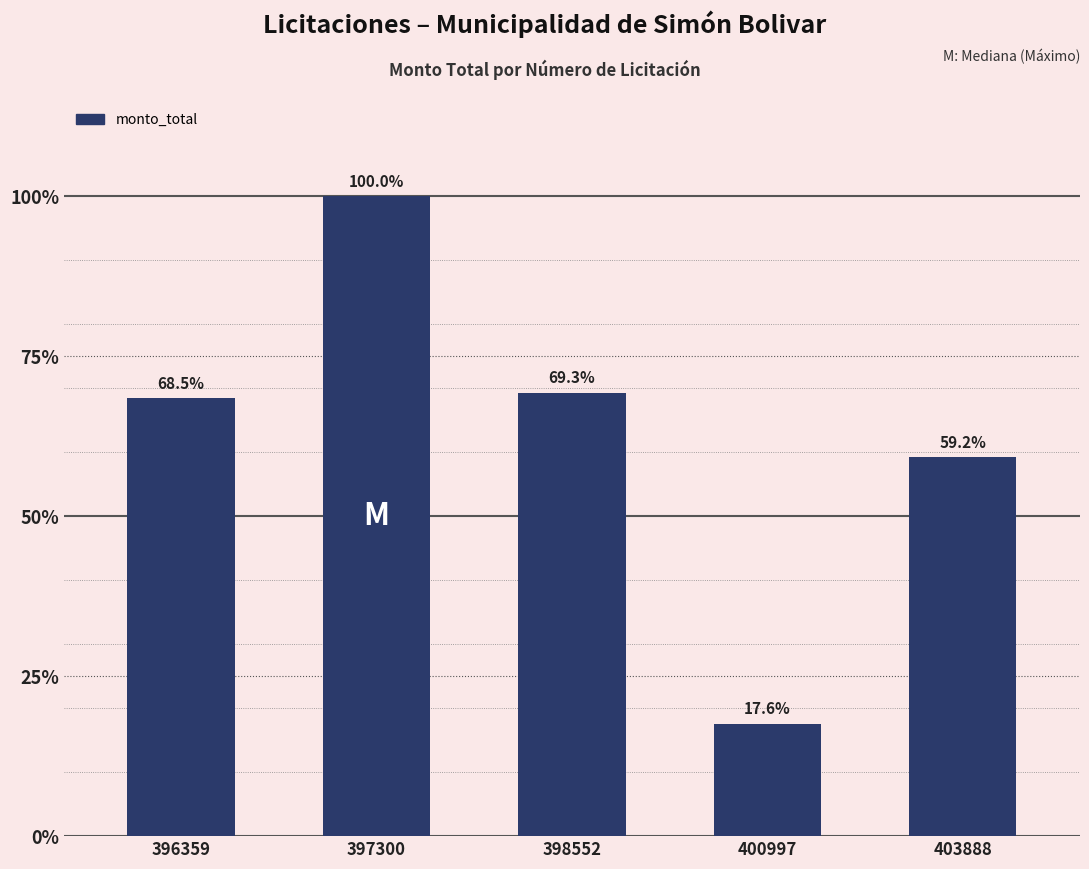

Read the value at 396359, to the nearest 10.

158010000